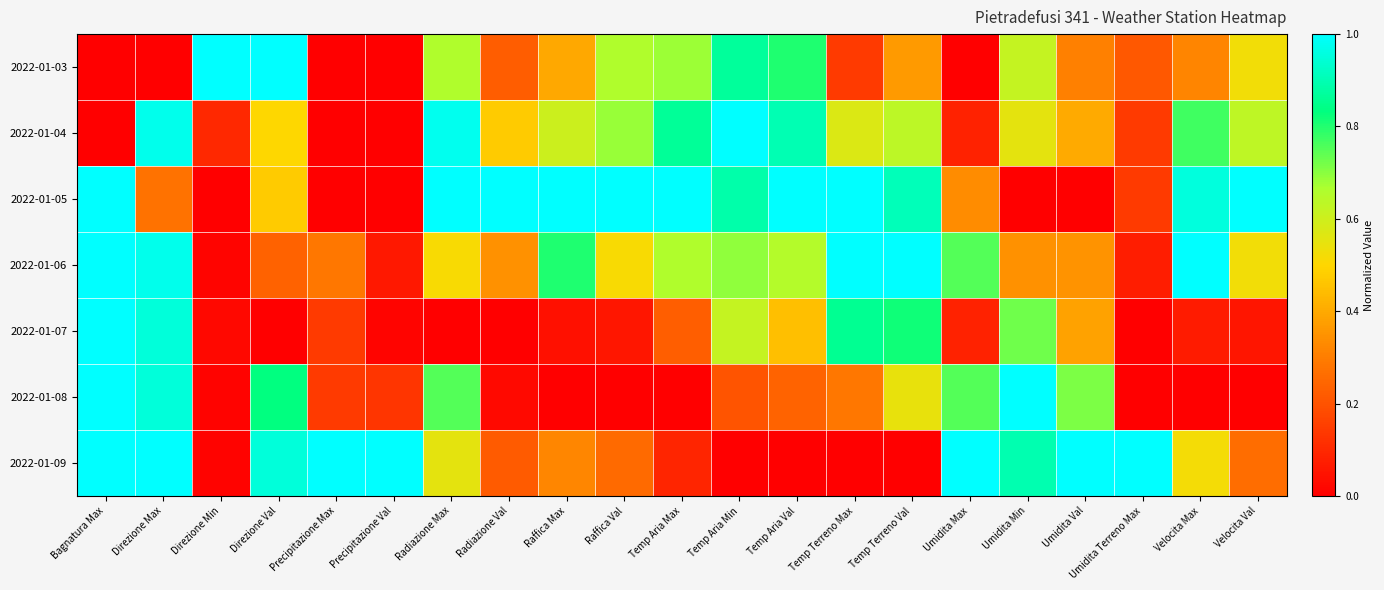

Which has a higher value, Umidita Max or Umidita Val?

Umidita Val